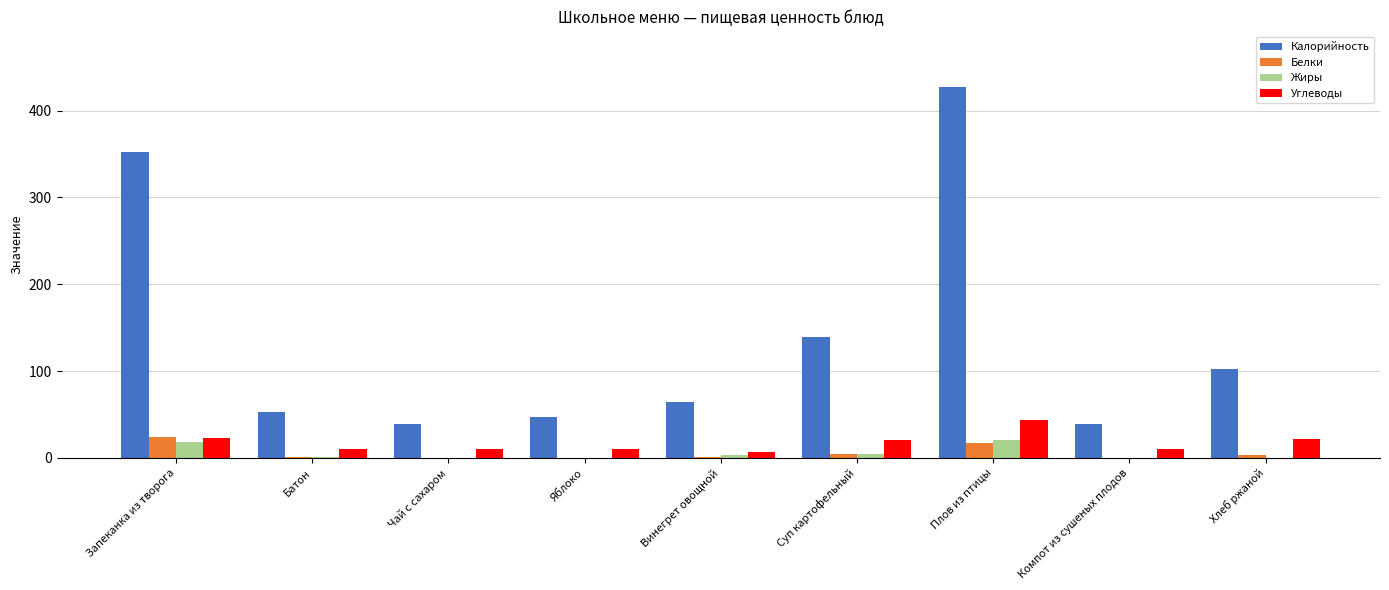

What is the sum of all Калорийность values?

1261.2